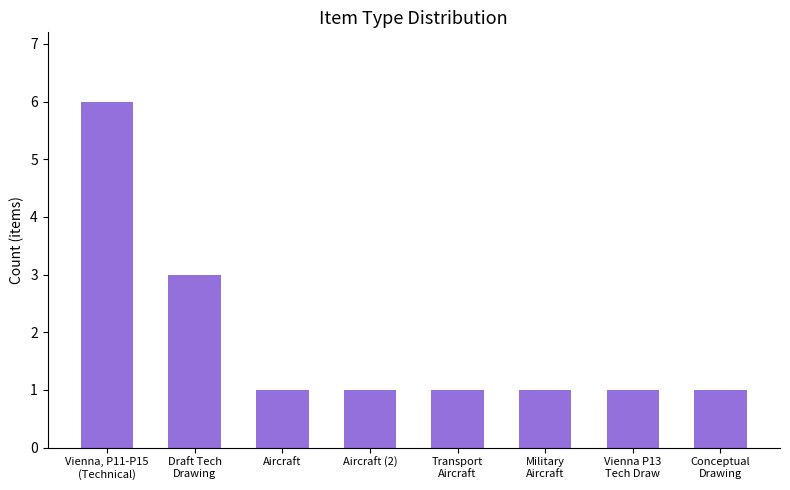

What is the value of the 1st bar from the left?

6